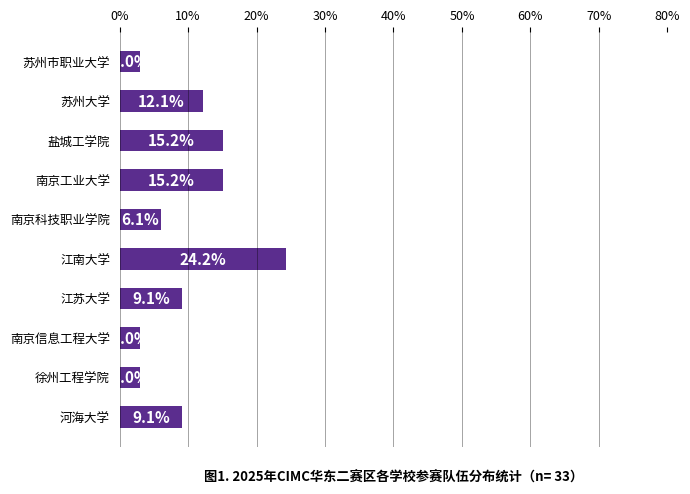

What is the label of the 8th bar from the bottom?

盐城工学院